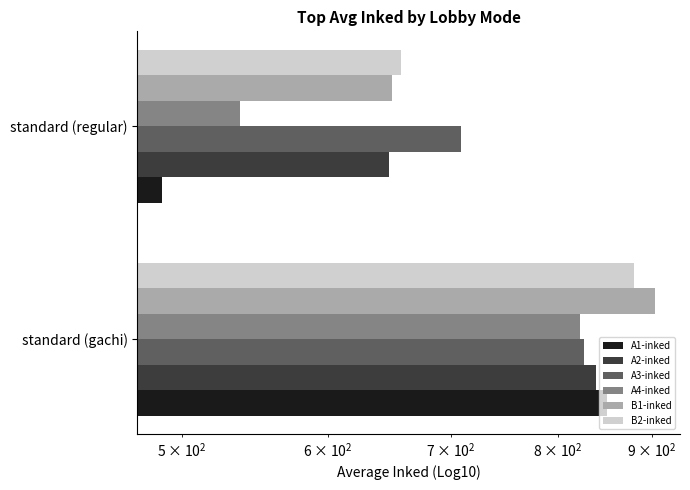

What is the lowest value of the A3-inked series?

709.3